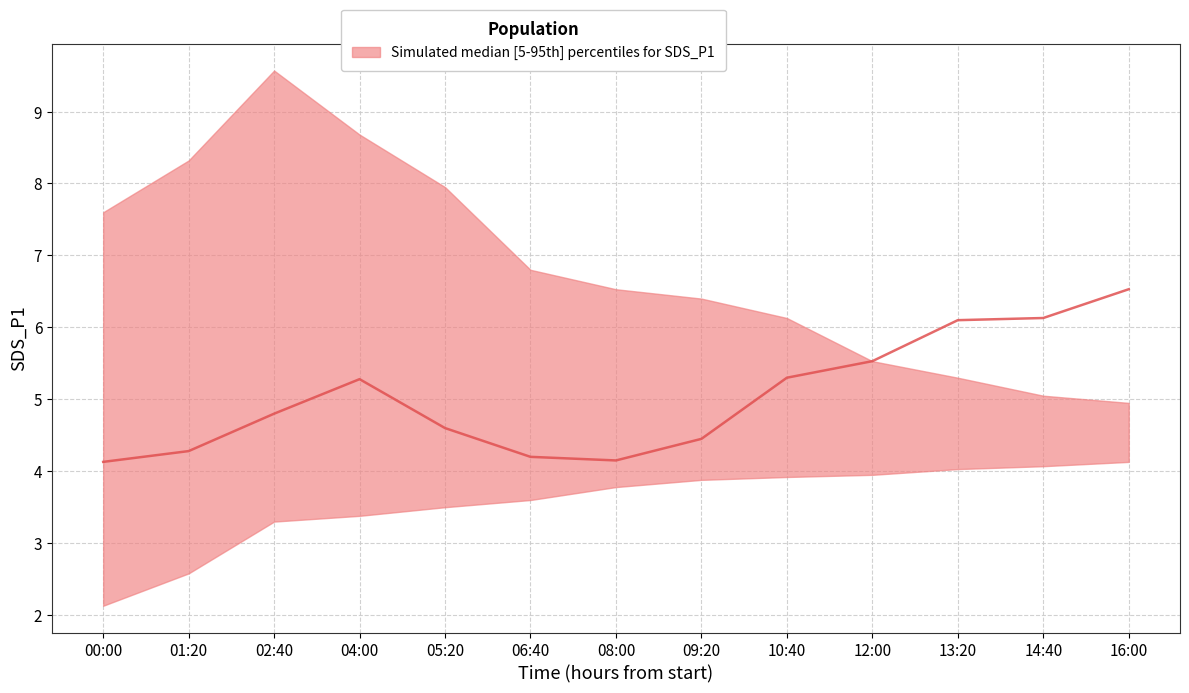

Which label corresponds to the smallest value in the chart?

00:00